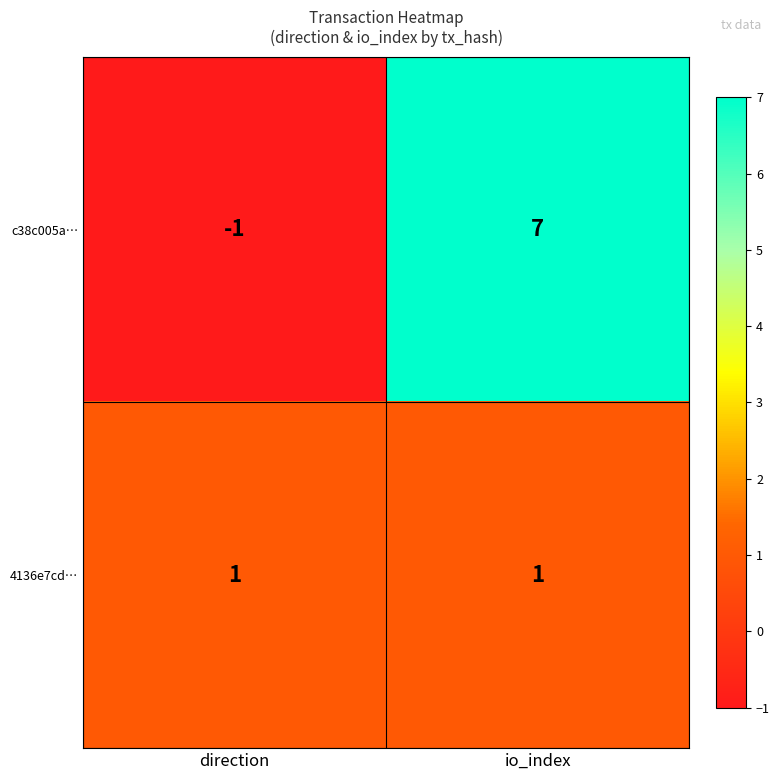

How many data points does each series have?

2